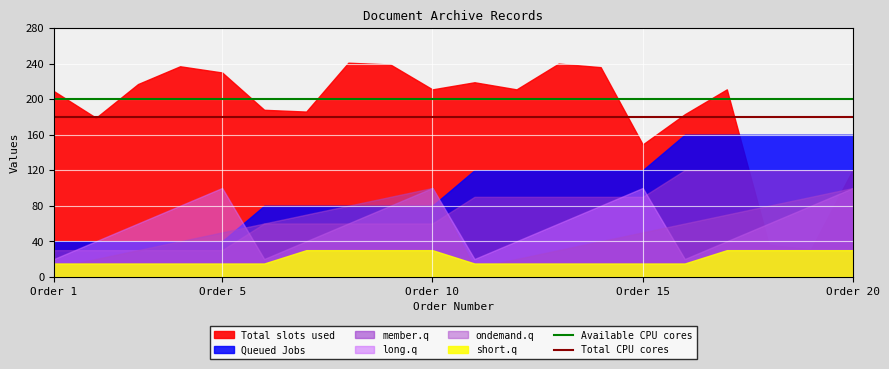

Which category has the lowest value across all series?

Order 1